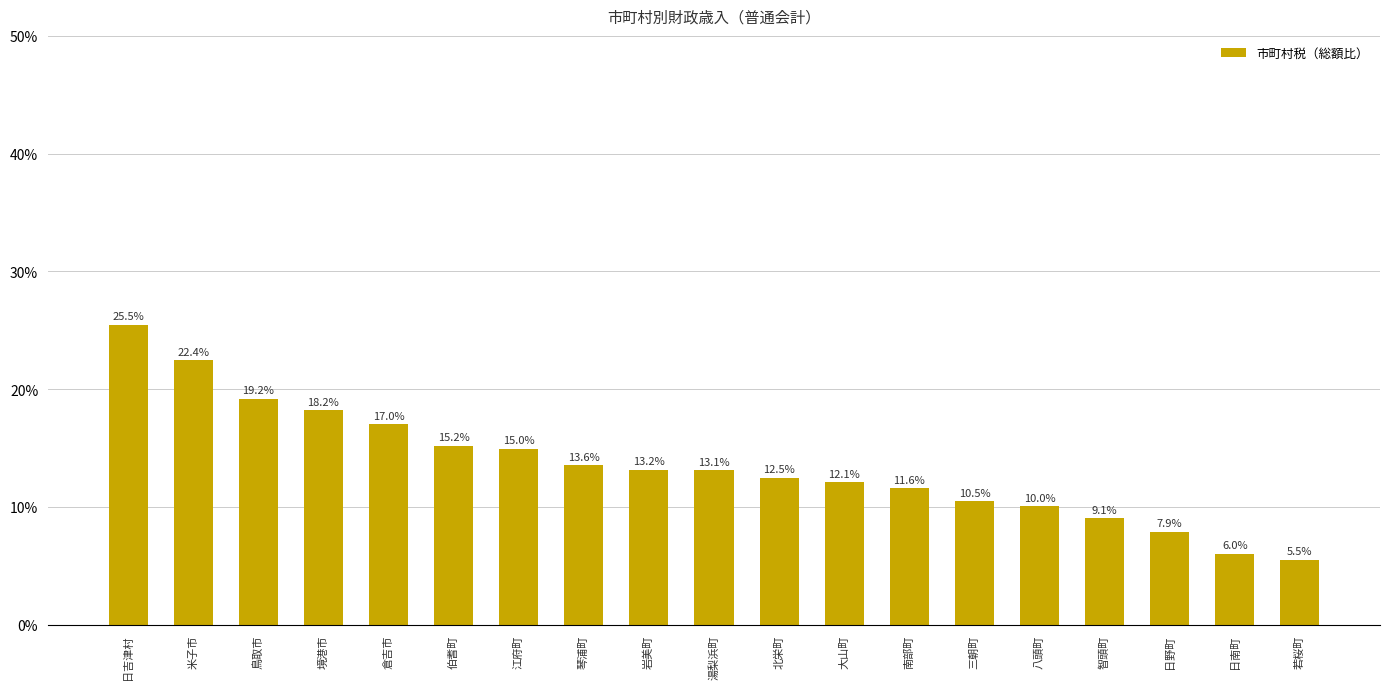

What is the label of the 8th bar from the left?

琴浦町